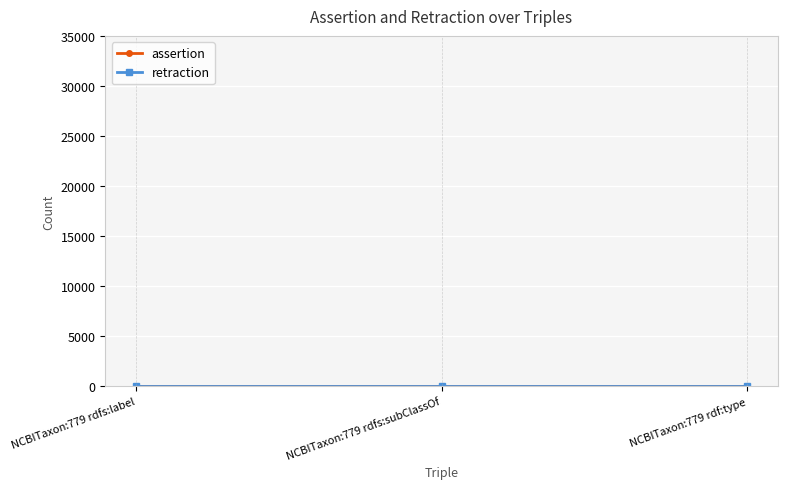

What is the label of the 1st point from the left?

NCBITaxon:779 rdfs:label